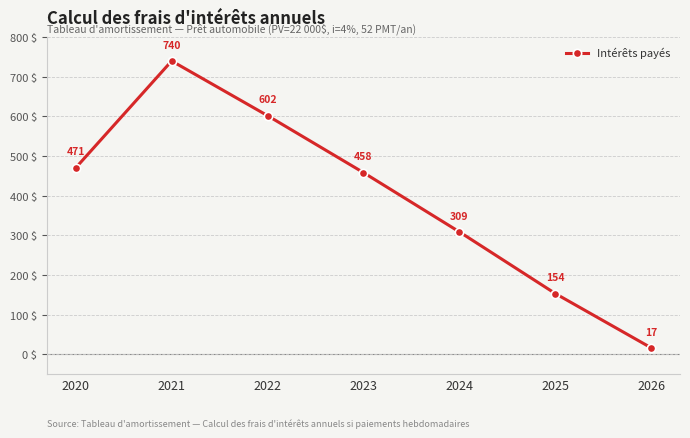

The chart shows a value of 1168.4 at 2021. True or false?

False